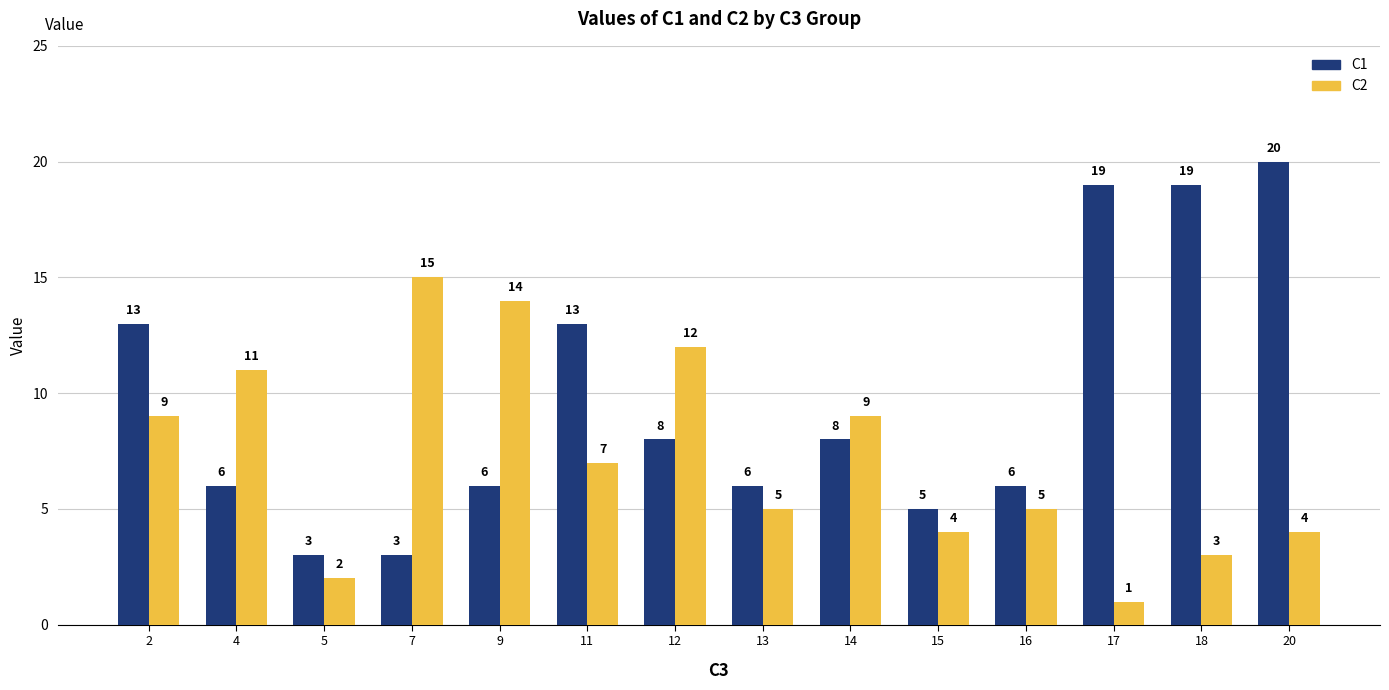

List the series in order of their peak value, highest first.

C1, C2